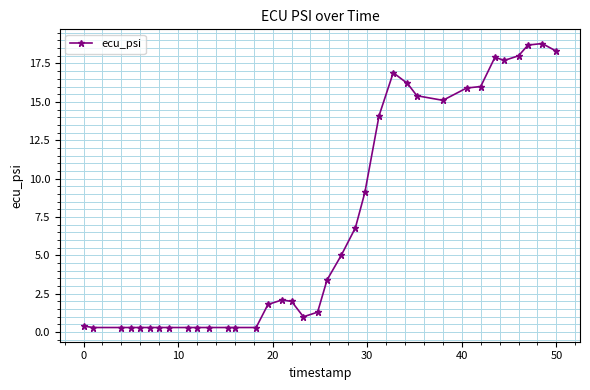

True or false: the data has more than 2 interior local peaks.

True